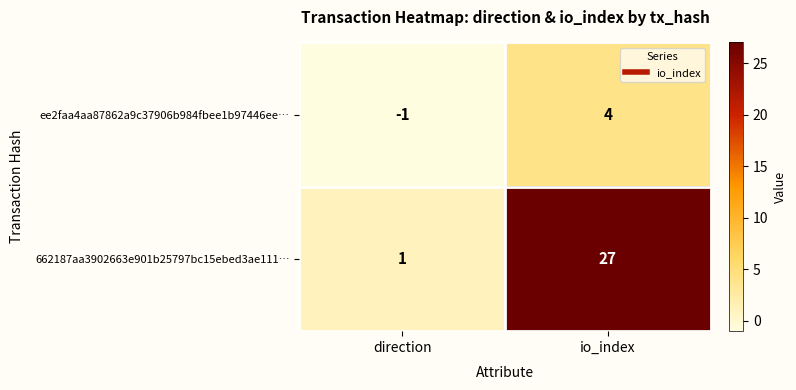

What is the greatest value displayed?

27